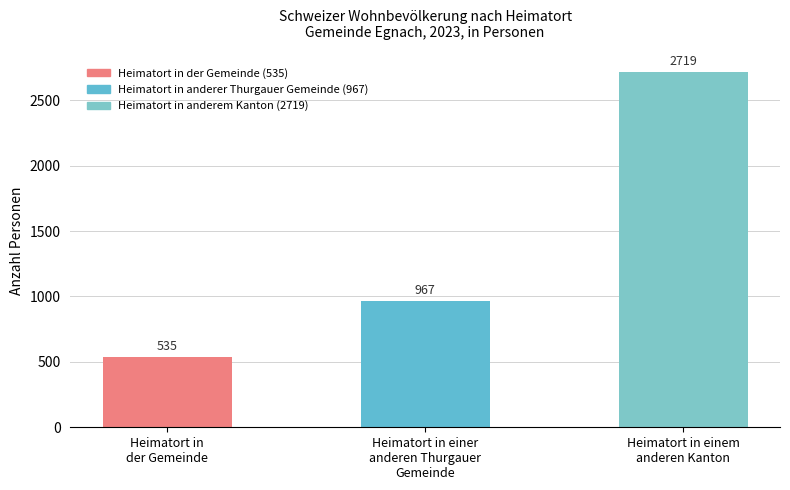

The chart shows a value of 2719 at Heimatort in einem
anderen Kanton. True or false?

True